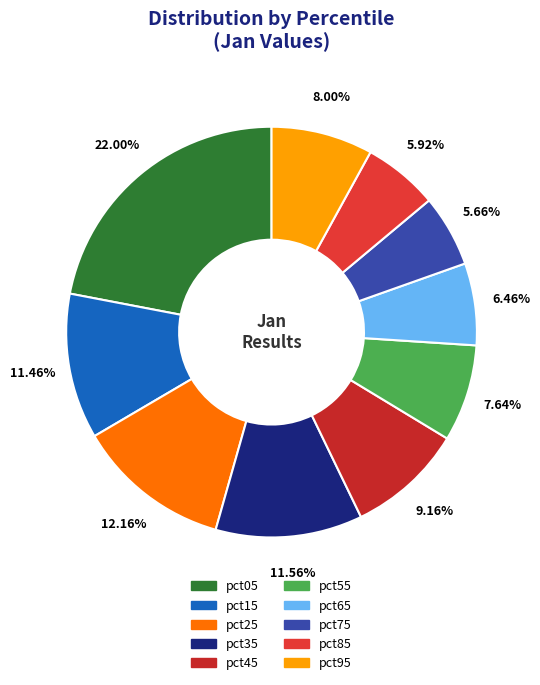

Which has a higher value, pct65 or pct15?

pct15